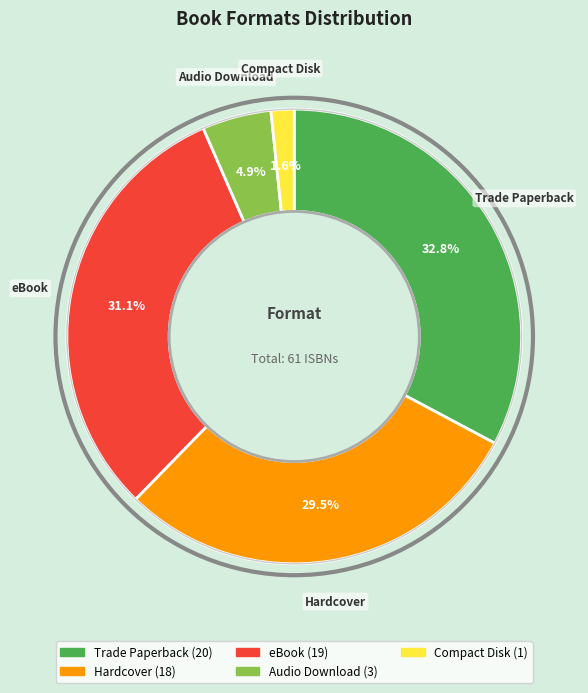

How many slices are in this pie chart?

5